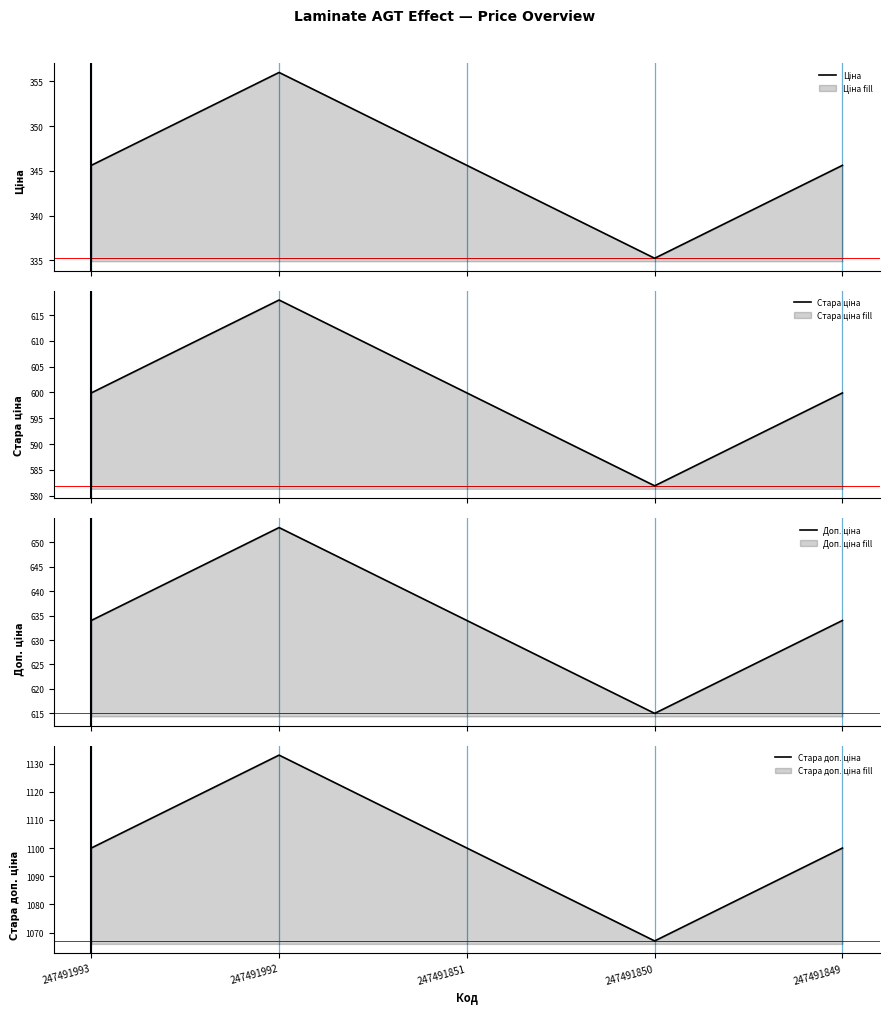

Reading left to right, extract all data points from this chart.

Ціна: 345.6	356.0	345.6	335.2	345.6
Стара ціна: 599.9	617.9	599.9	581.9	599.9
Доп. ціна: 634.0	653.0	634.0	615.0	634.0
Стара доп. ціна: 1100.0	1133.0	1100.0	1067.0	1100.0